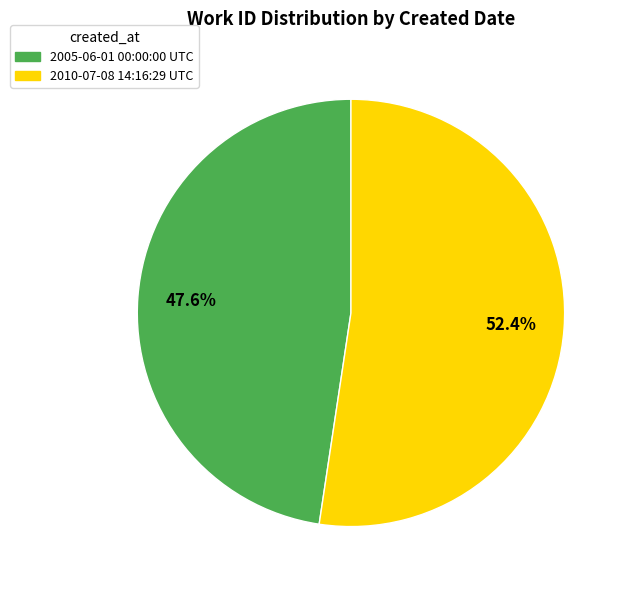

Count the number of slices in the pie.

2